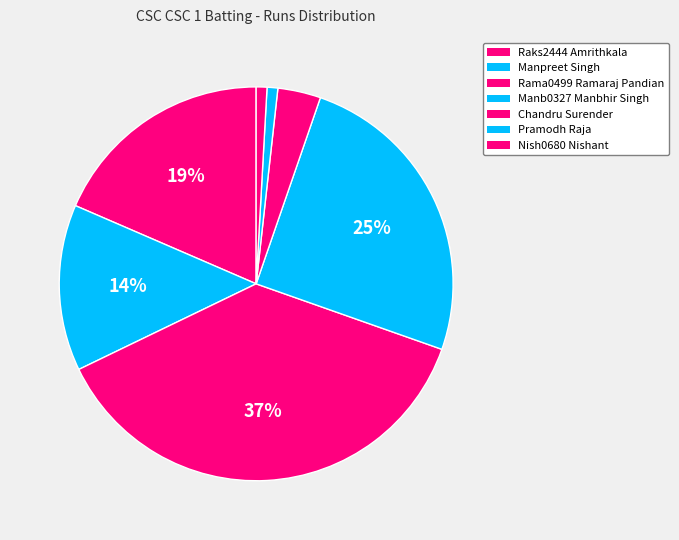

To the nearest percent, what portion does Manpreet Singh represent?

14%